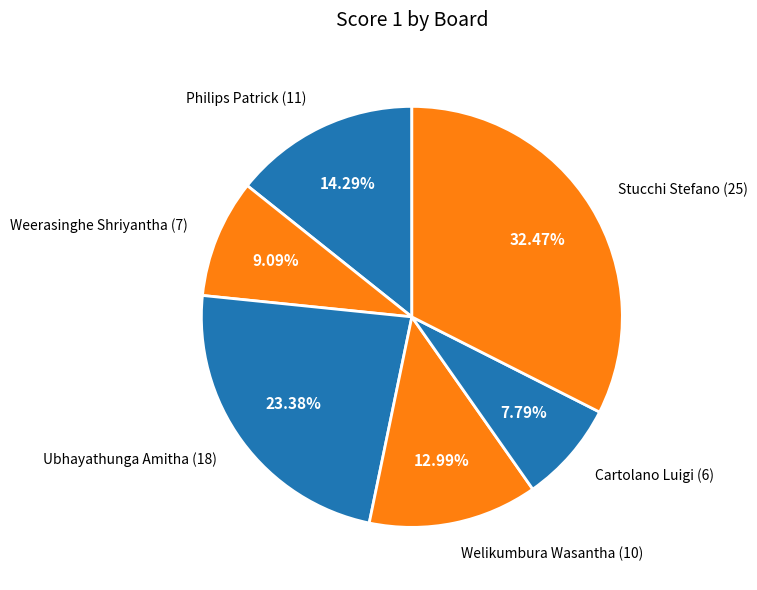

Rank the categories by value from lowest to highest.

Cartolano Luigi (6), Weerasinghe Shriyantha (7), Welikumbura Wasantha (10), Philips Patrick (11), Ubhayathunga Amitha (18), Stucchi Stefano (25)